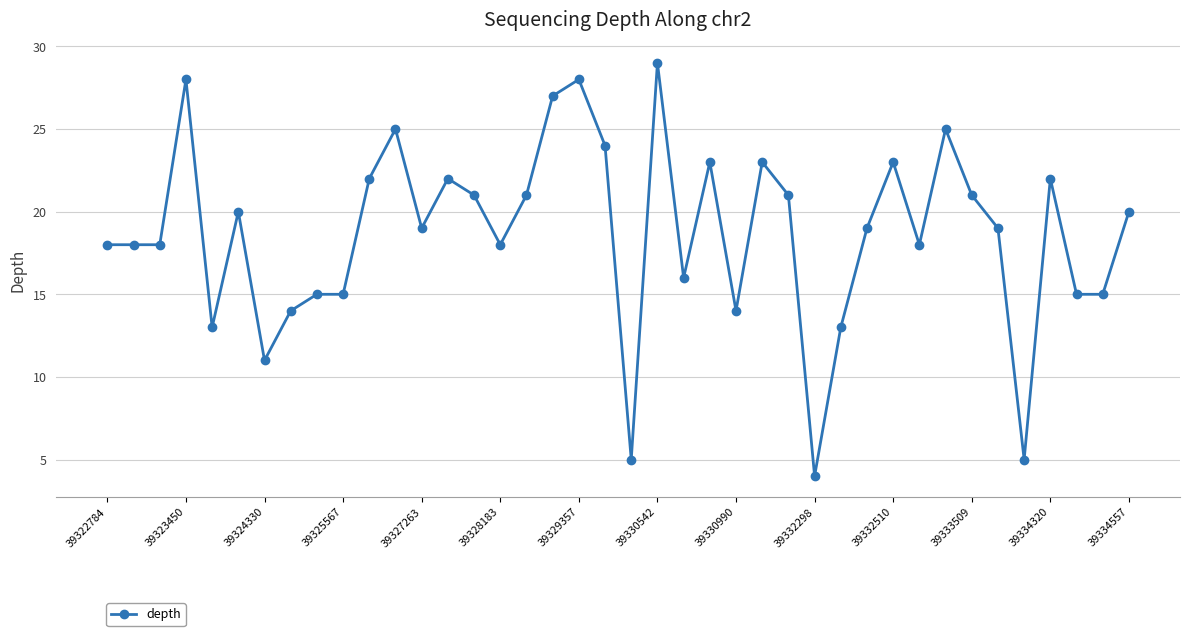

What is the maximum value shown in the chart?

29